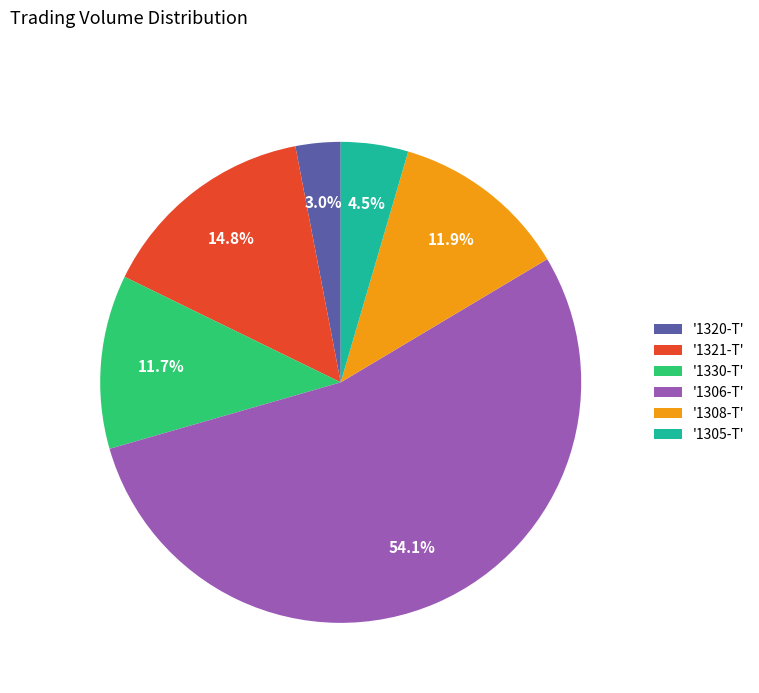

Between '1320-T' and '1306-T', which is larger?

'1306-T'